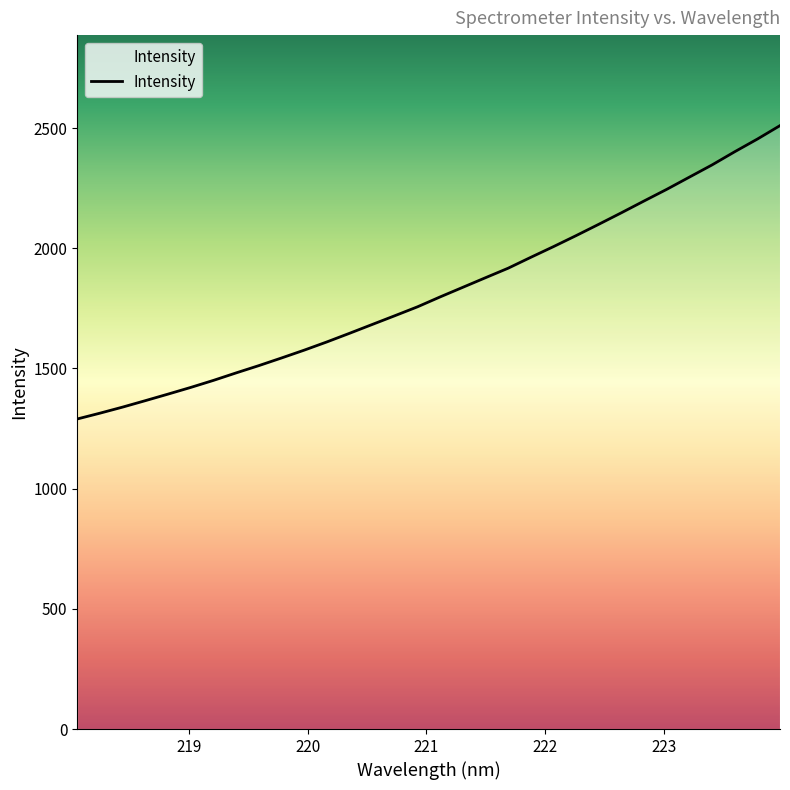

What is the smallest value displayed?

1289.8